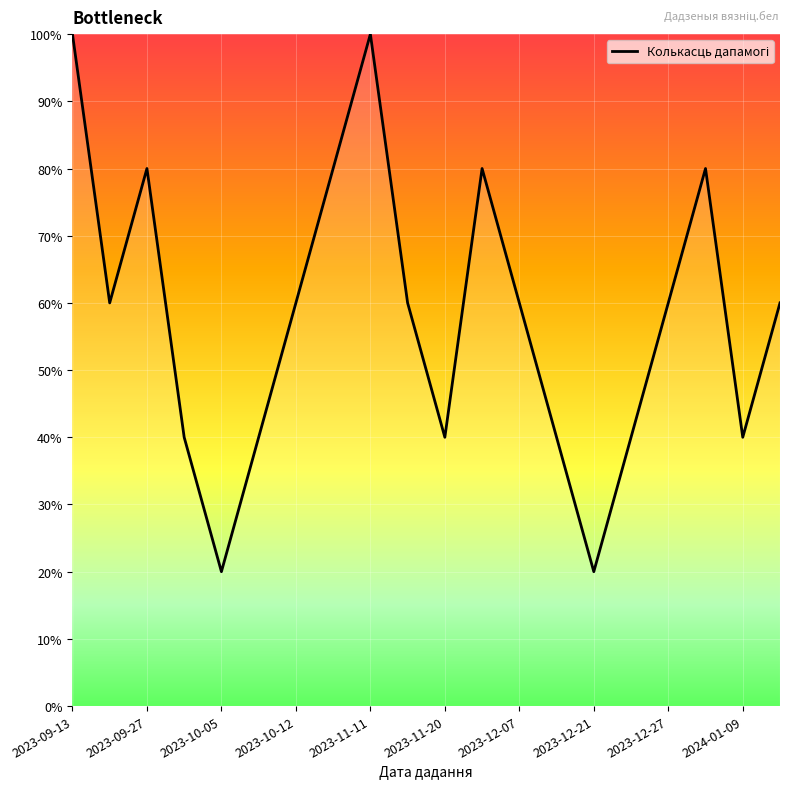

Reading right to left, what are all the values shown in this chart?

60	40	80	60	40	20	40	60	80	40	60	100	80	60	40	20	40	80	60	100